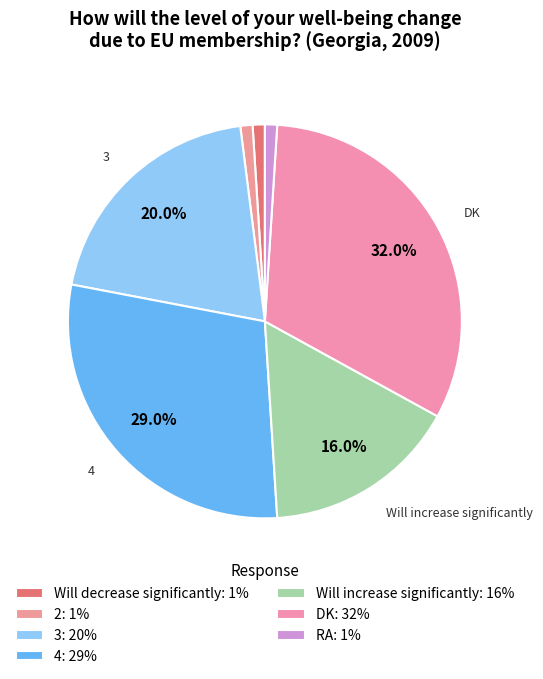

What percentage do DK and RA together represent?

33.0%